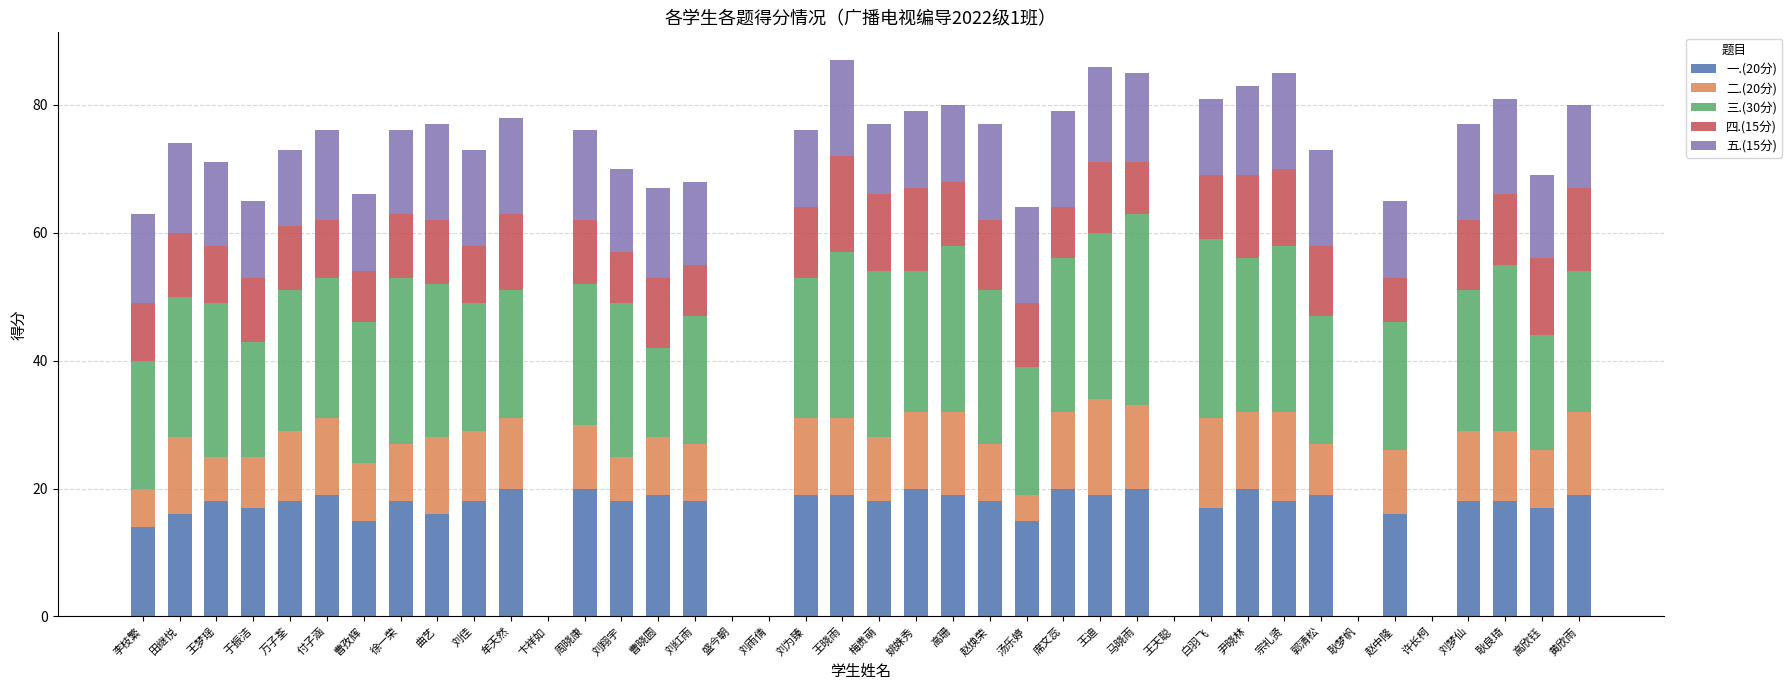

The value of 一.(20分) at 马晓雨 is 20. True or false?

True